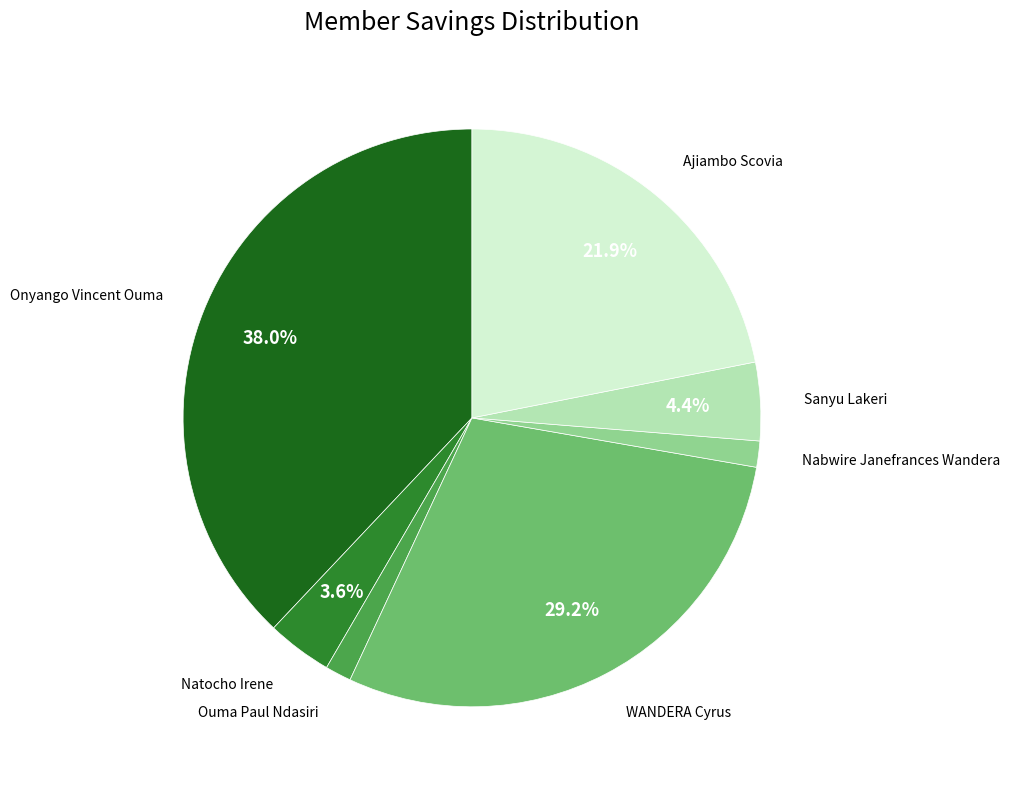

Does any single category account for the majority?

No